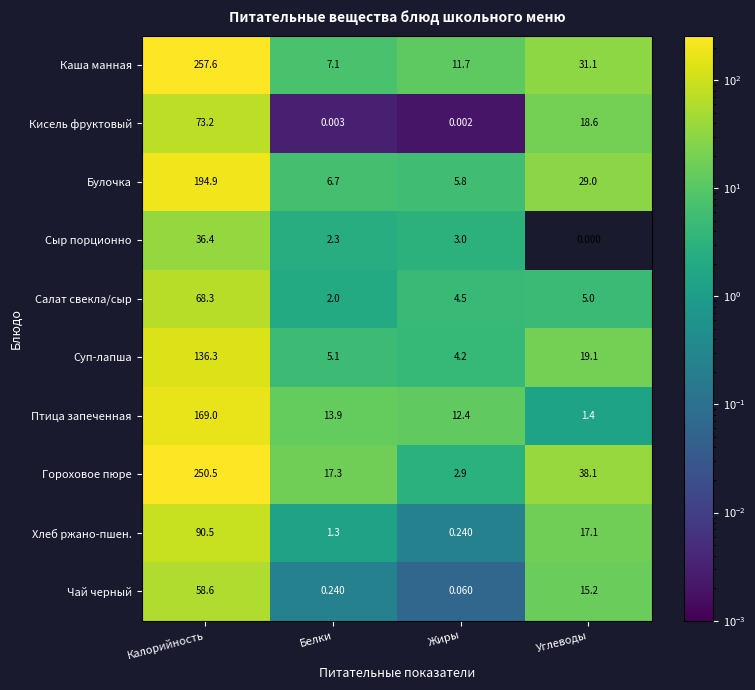

At which category is the sum across all series the highest?

Калорийность